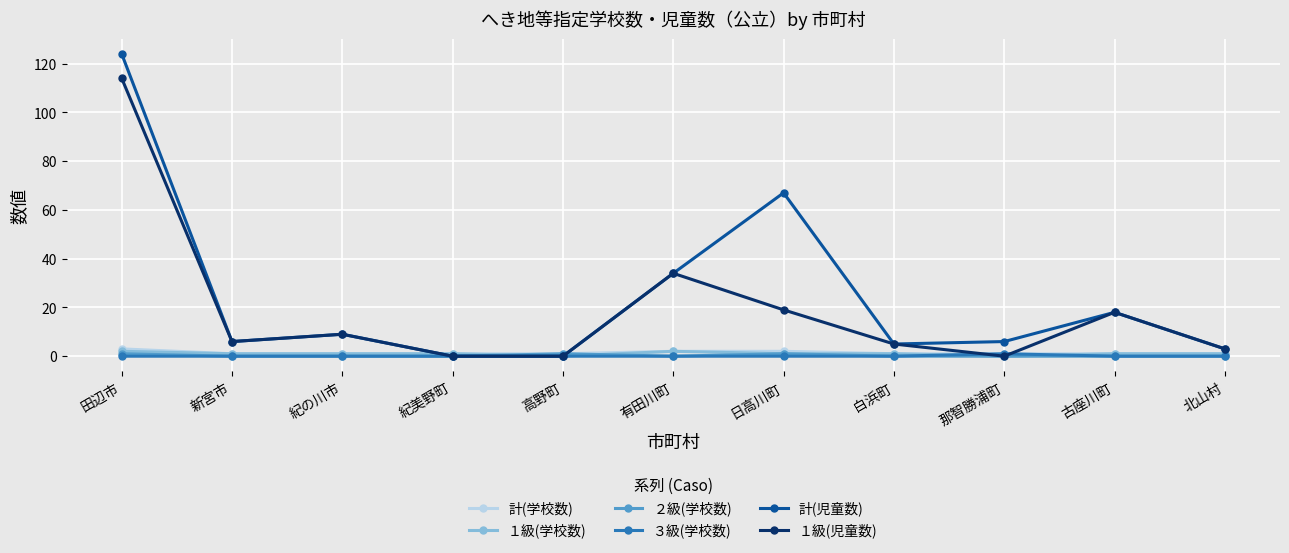

At which label does １級(児童数) reach its peak?

田辺市